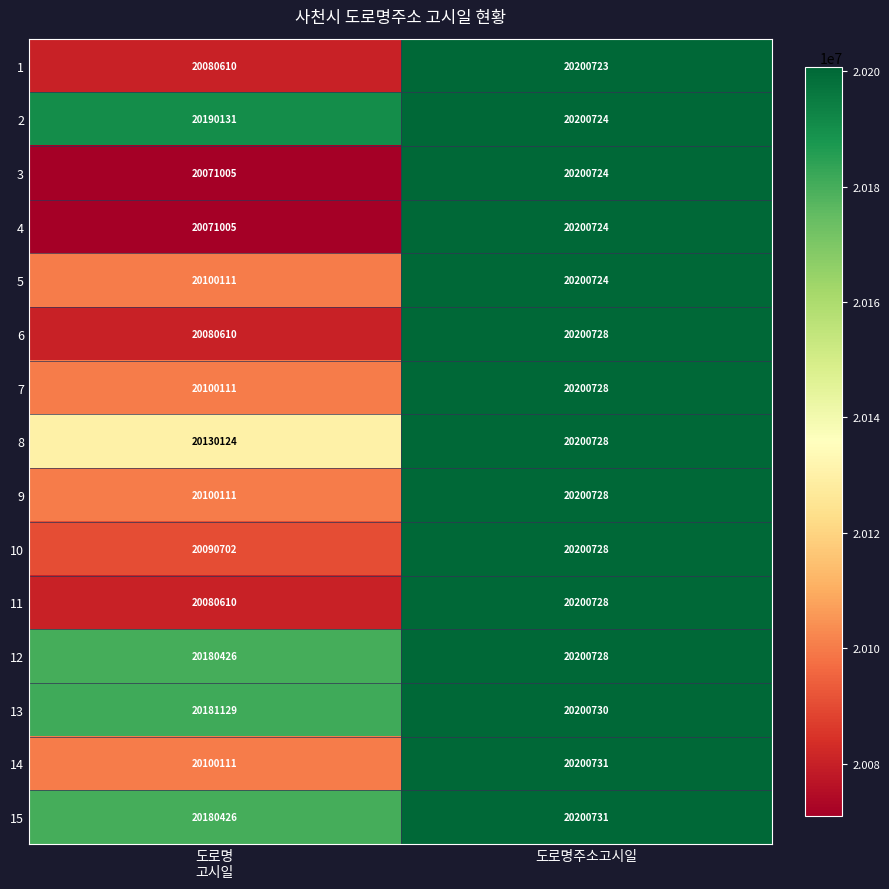

What is the greatest value displayed?

20200731